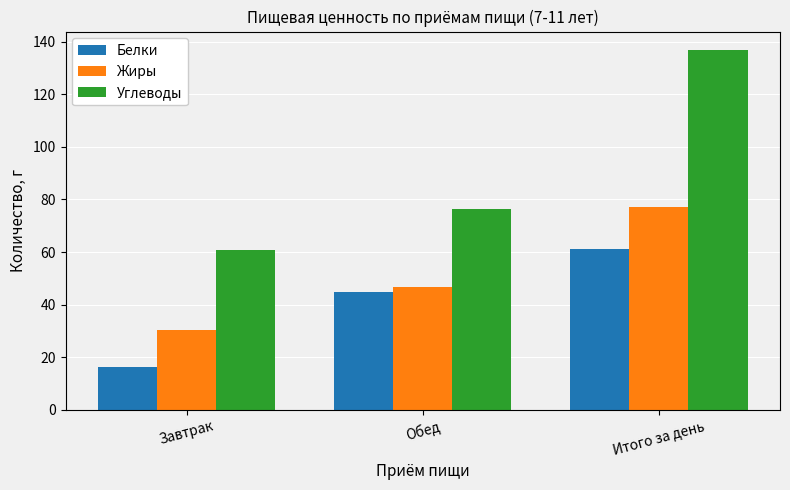

How many data points in Белки are less than 44?

1